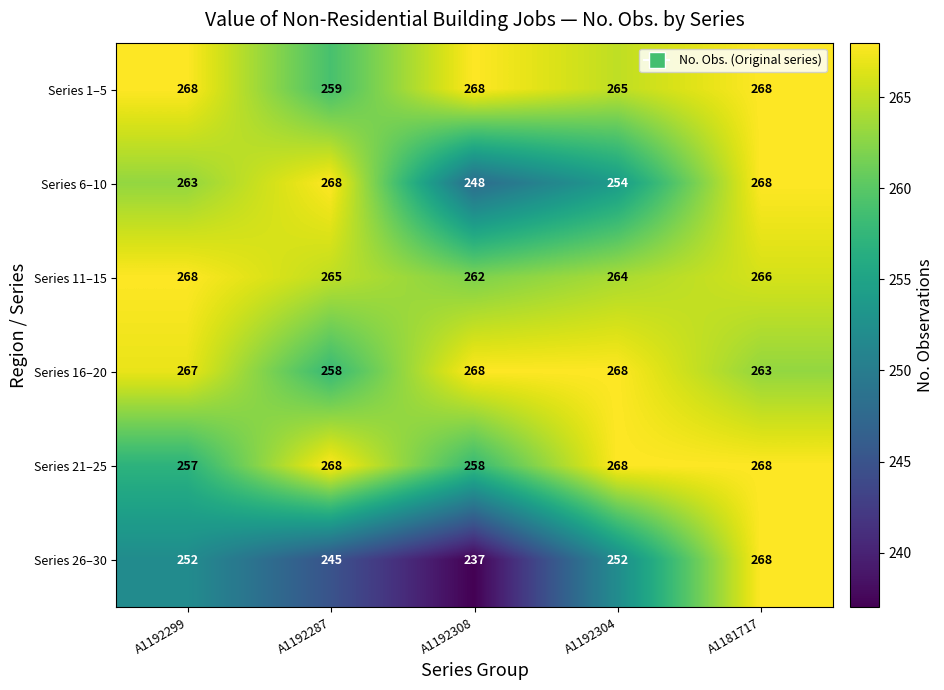

What is the sum of the Series 11–15 values at A1192287 and A1192304?

529